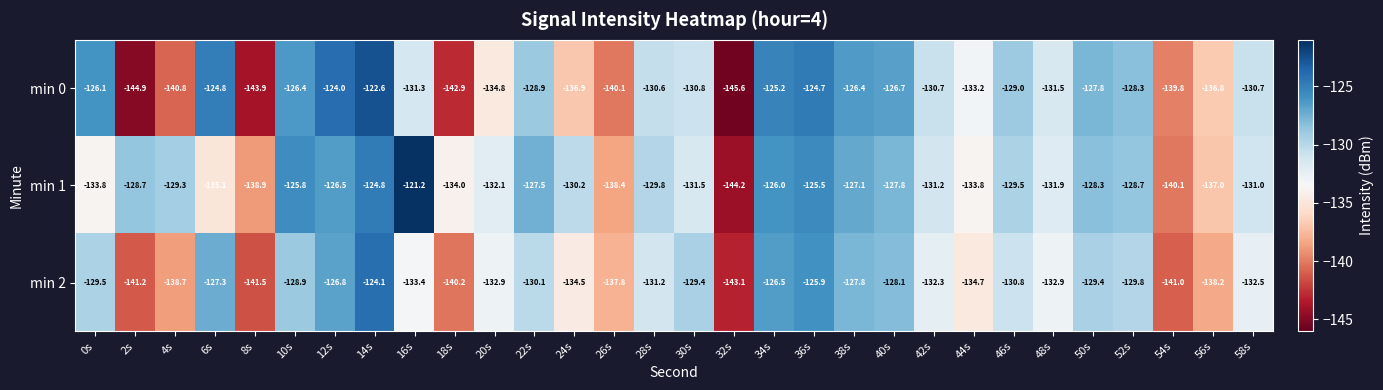

What is the difference between the highest and lowest values at 8s?

5.0